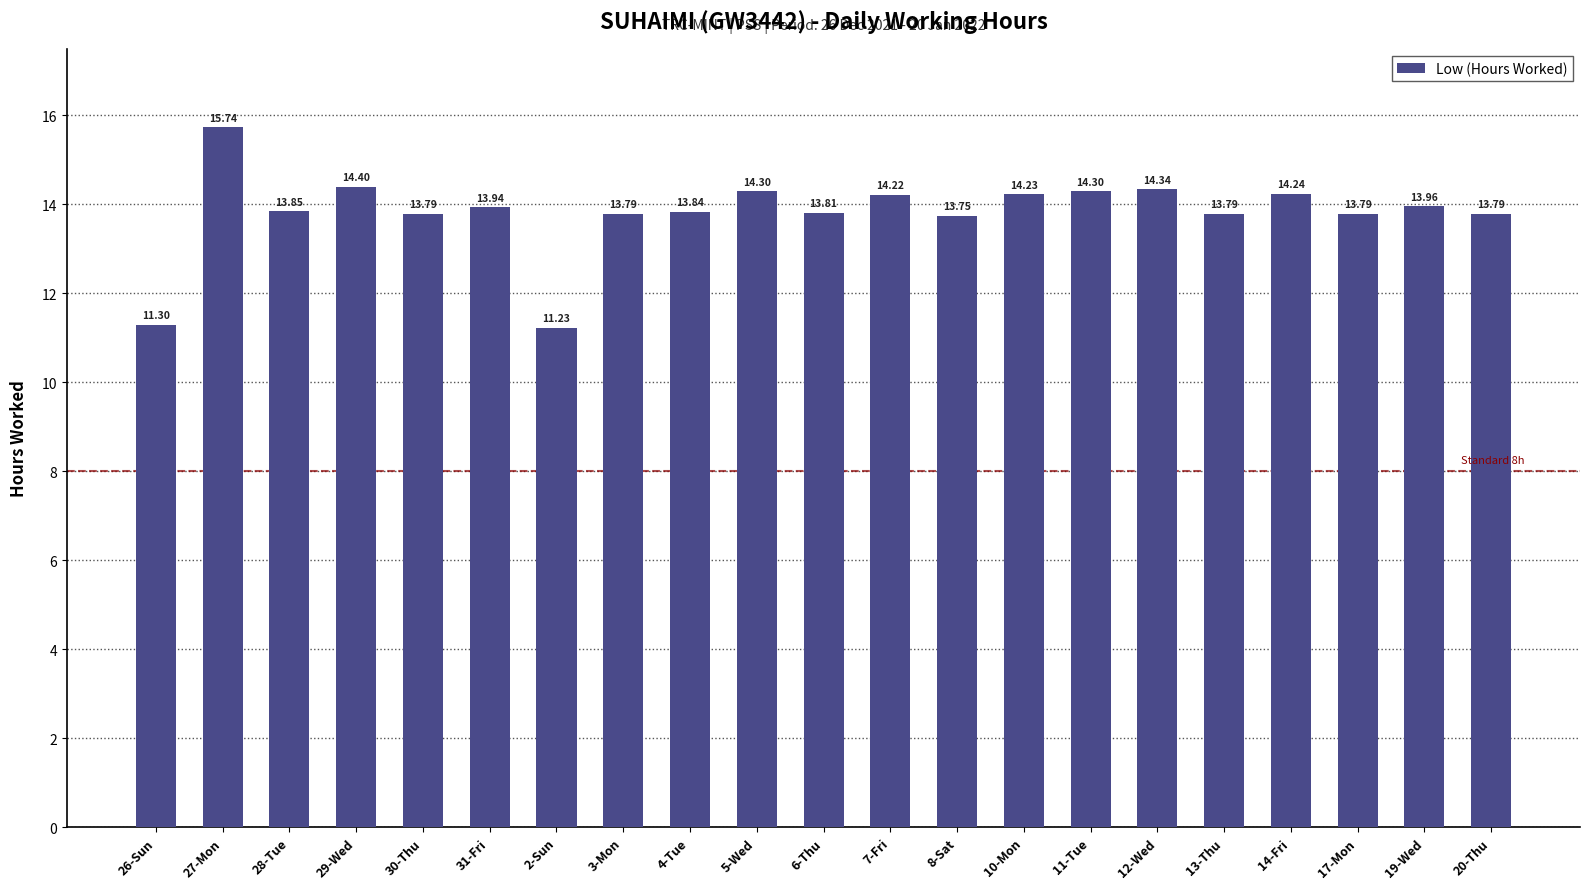

What is the ratio of the value at 10-Mon to the value at 26-Sun?

1.3